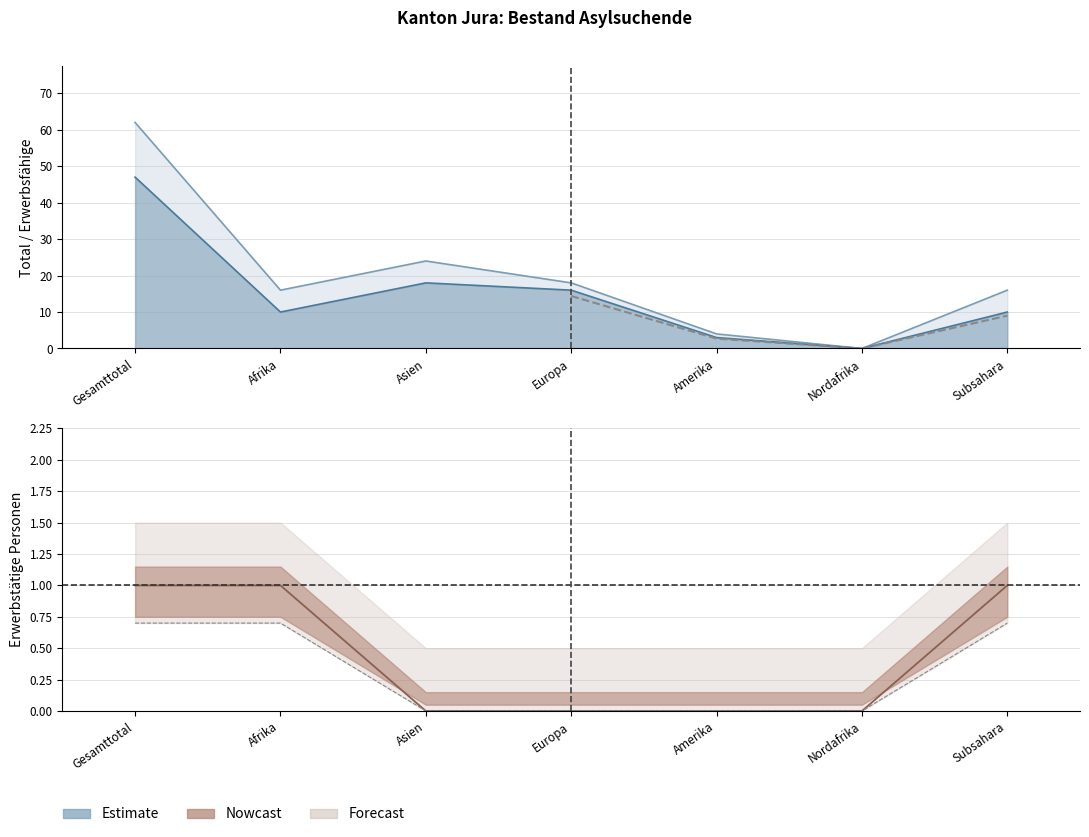

Which series changed the most between Asien and Nordafrika?

Total Asylsuchende